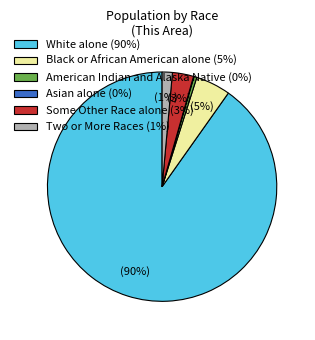

What is the largest slice in the pie chart?

White alone (90%)